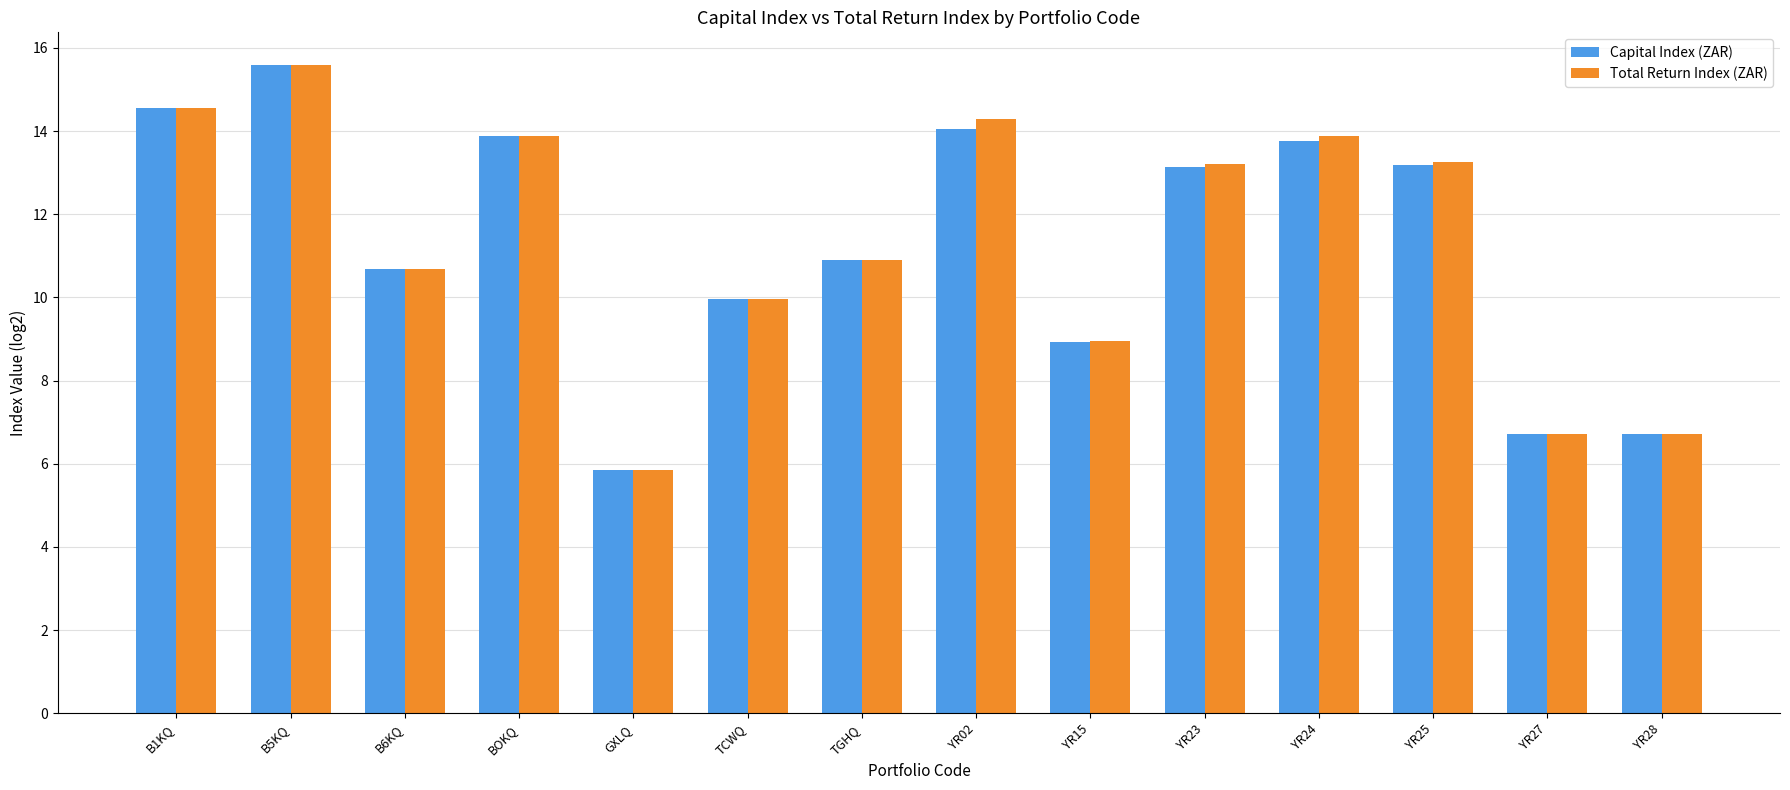

What is the label of the 9th bar from the left?

YR15